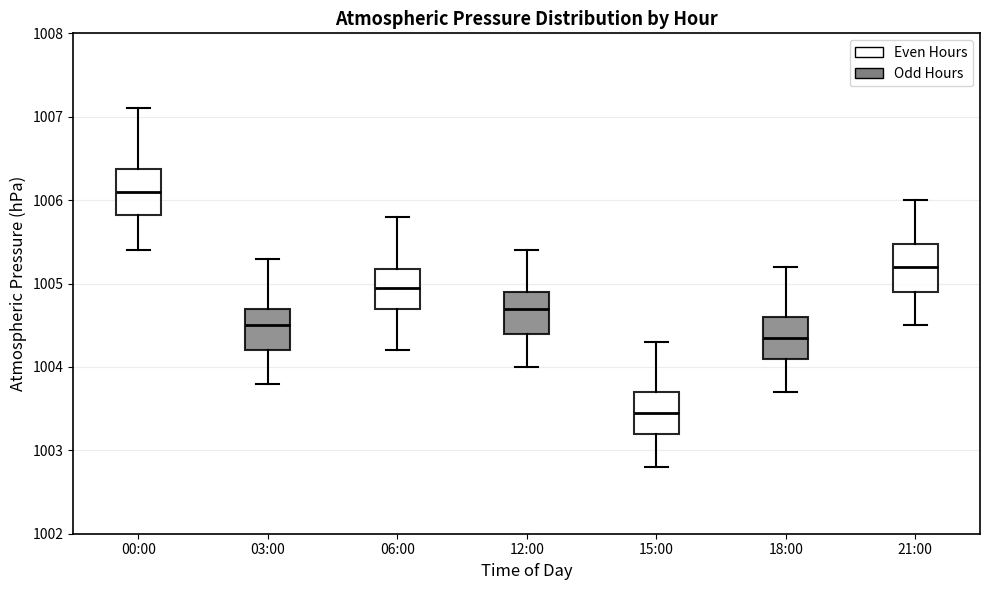

Reading left to right, transcribe this box plot: for each box, give where its median line is, the range the box spans, and where its two whiskers end, as read against the y-axis. The values are not printed on the chart, so give them approximately, as read against the axis.

00:00: median 1006.1, box 1005.8 to 1006.4, whiskers 1005.4 to 1007.1
03:00: median 1004.5, box 1004.2 to 1004.7, whiskers 1003.8 to 1005.3
06:00: median 1005.0, box 1004.7 to 1005.2, whiskers 1004.2 to 1005.8
12:00: median 1004.7, box 1004.4 to 1004.9, whiskers 1004.0 to 1005.4
15:00: median 1003.5, box 1003.2 to 1003.7, whiskers 1002.8 to 1004.3
18:00: median 1004.4, box 1004.1 to 1004.6, whiskers 1003.7 to 1005.2
21:00: median 1005.2, box 1004.9 to 1005.5, whiskers 1004.5 to 1006.0